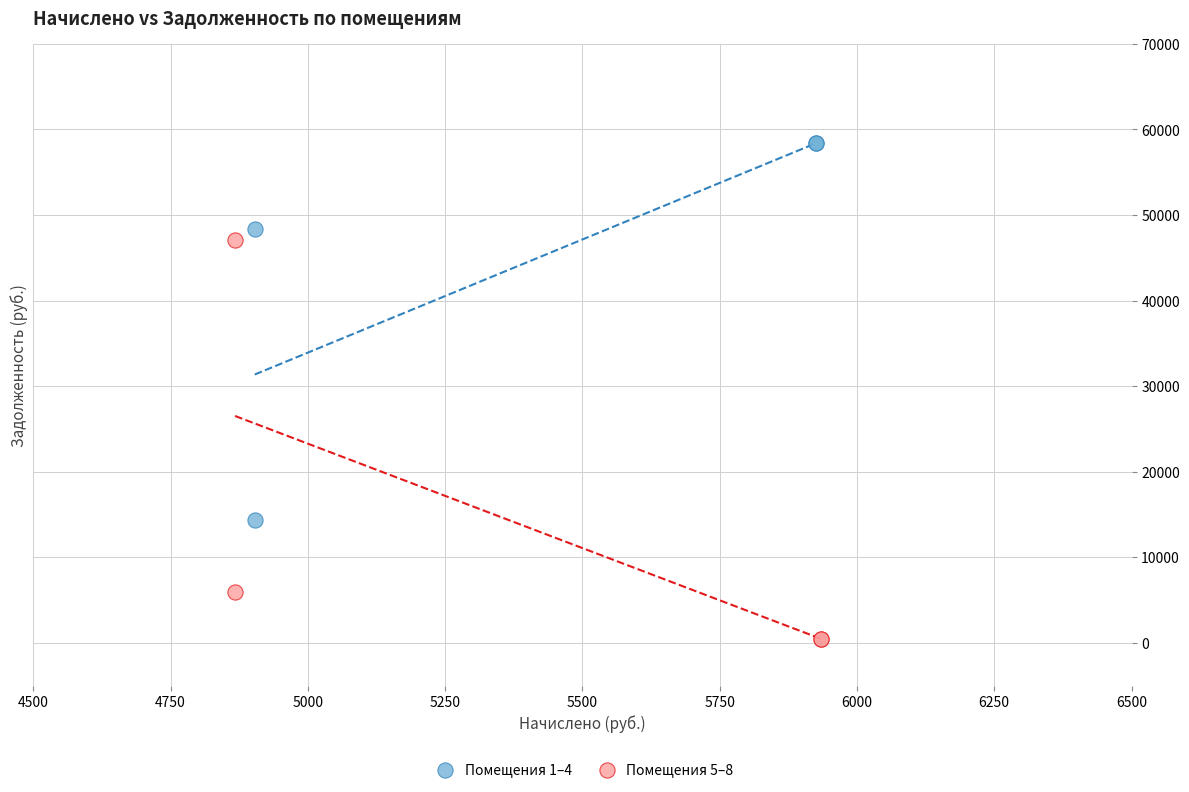

Which series reaches the maximum Y coordinate?

Помещения 1–4